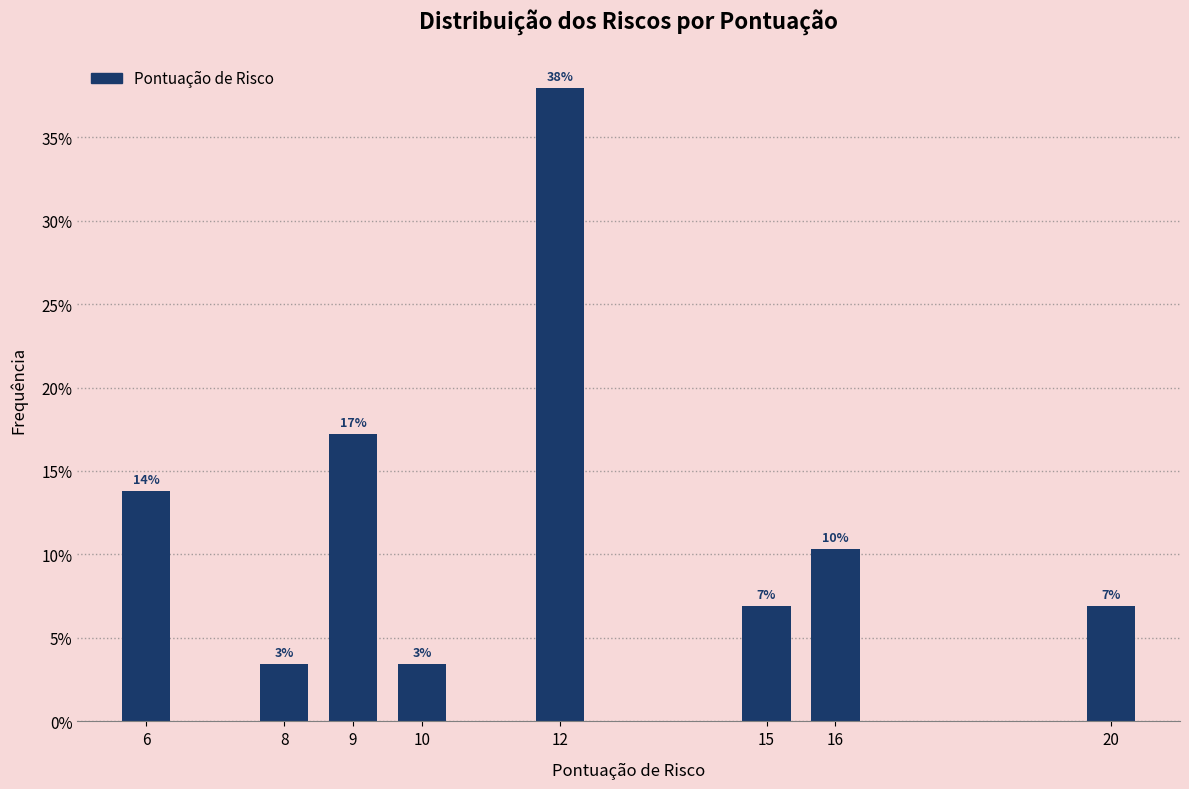

Are the bars horizontal?

No